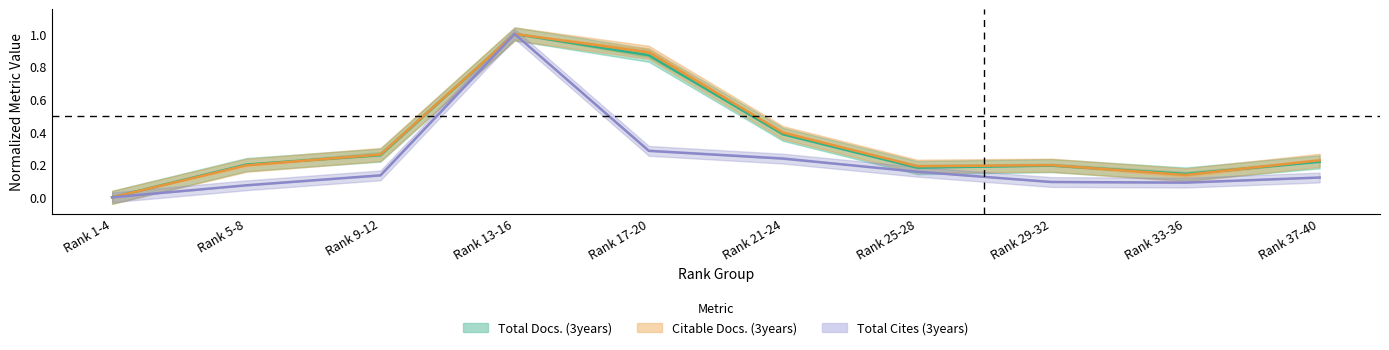

How many categories are shown in the chart?

10